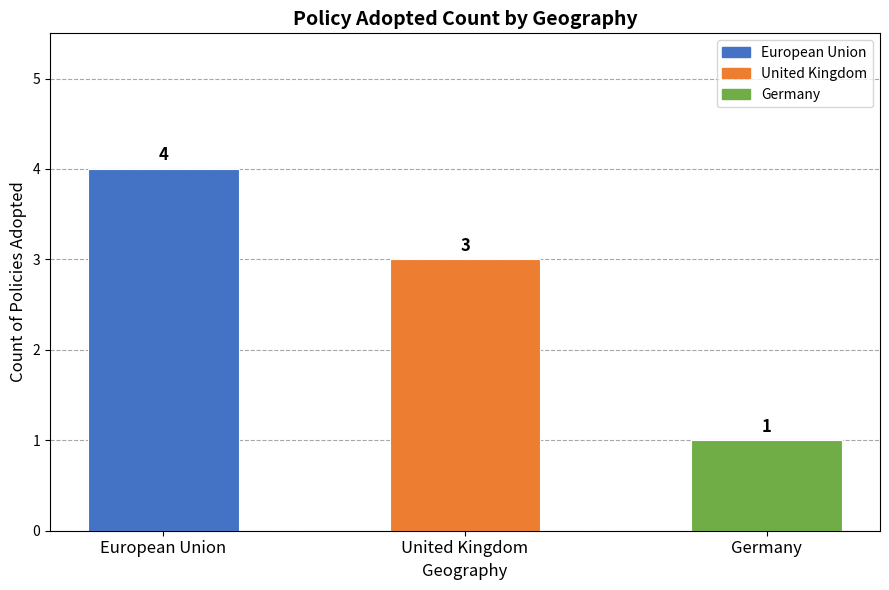

What is the change in value from European Union to United Kingdom?

-1